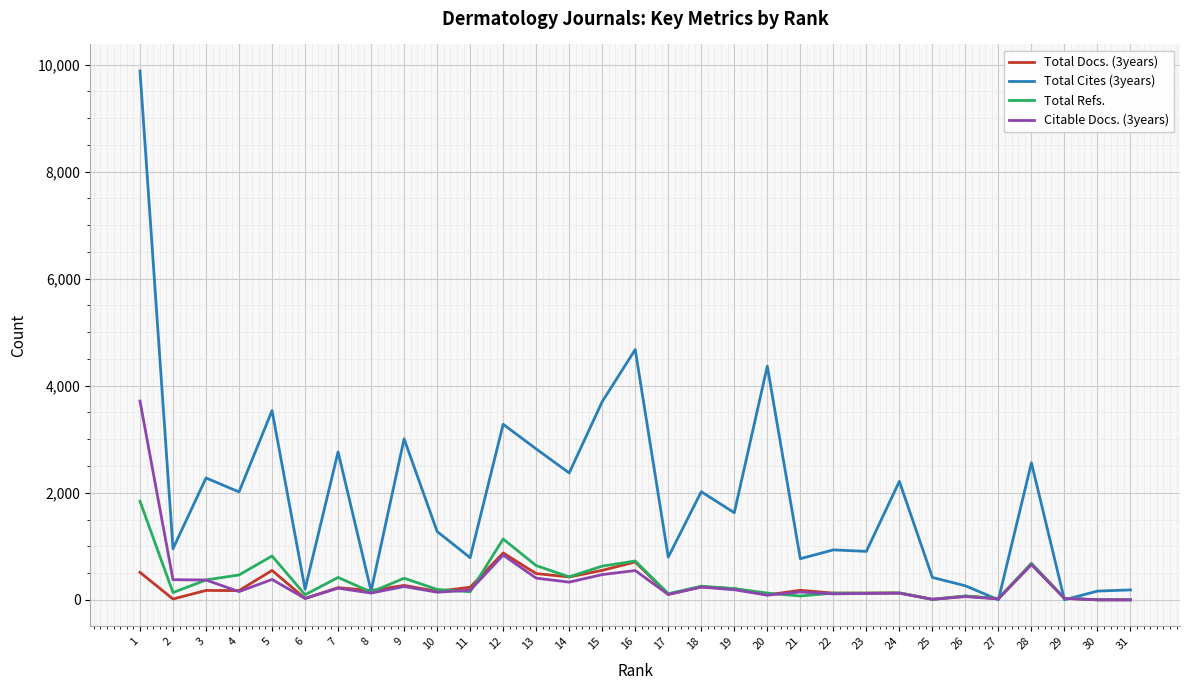

Is the value of Total Refs. at 9 greater than the value of Total Cites (3years) at 11?

No